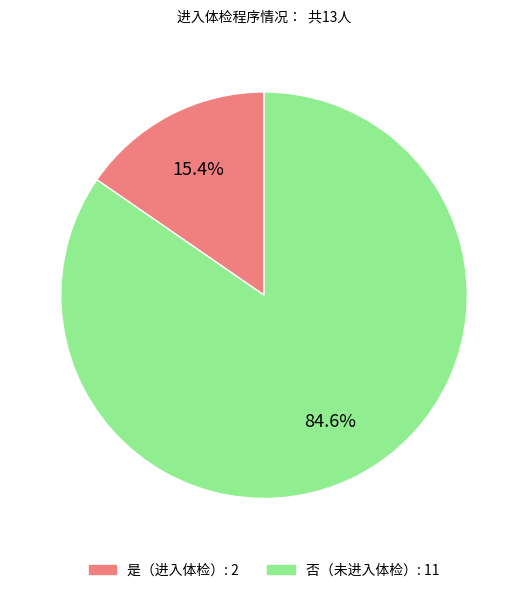

Which category has the smallest portion of the pie?

是（进入体检）: 2